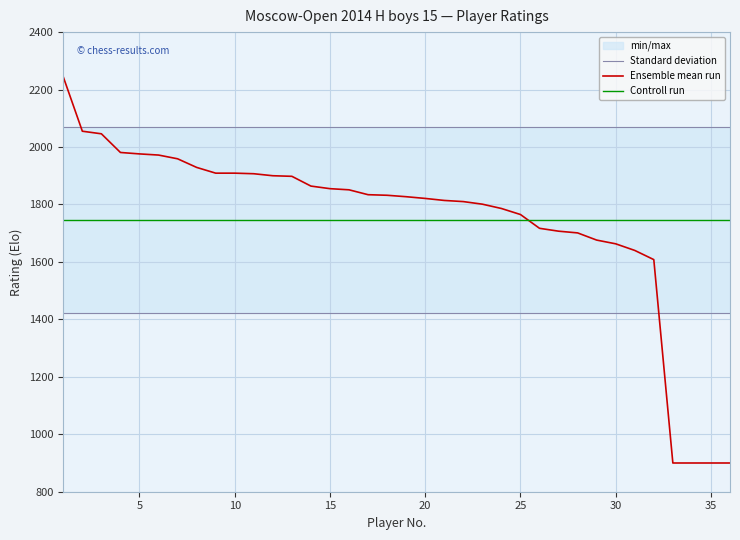

Which series has the widest spread of values?

Ensemble mean run